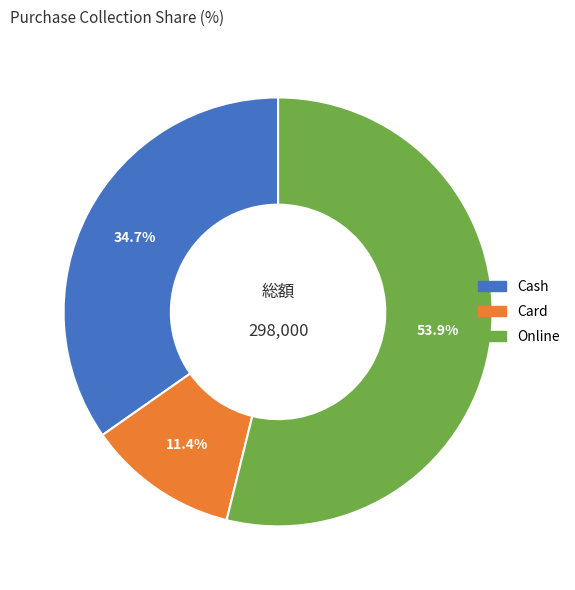

To the nearest percent, what percentage of the pie is Cash?

35%